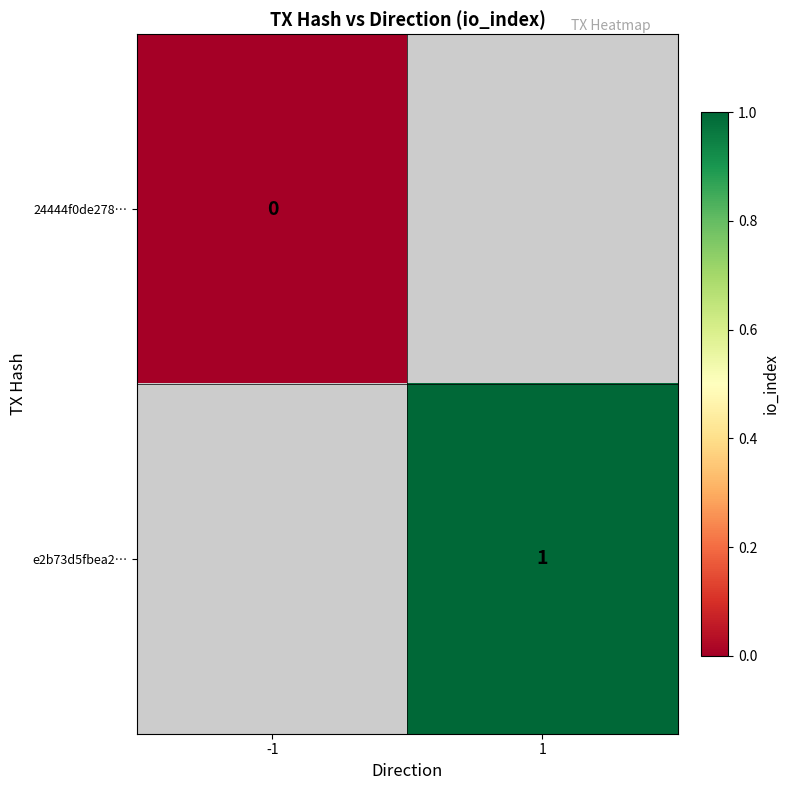

Between -1 and 1, which is larger?

1